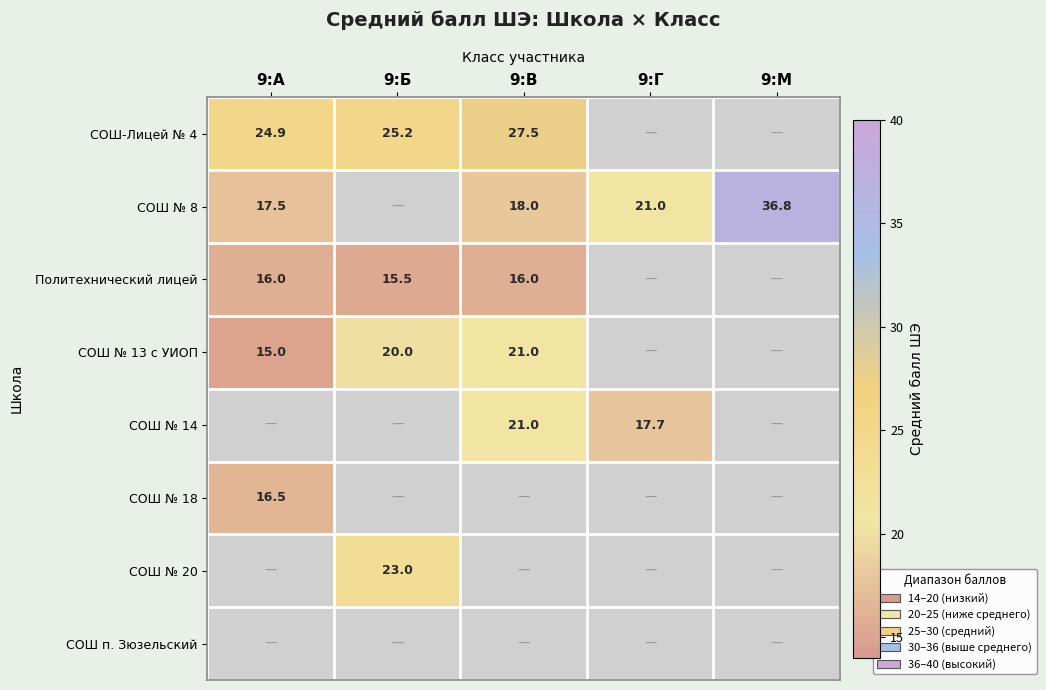

What is the difference between the СОШ-Лицей № 4 values at 9:А and 9:В?

2.6